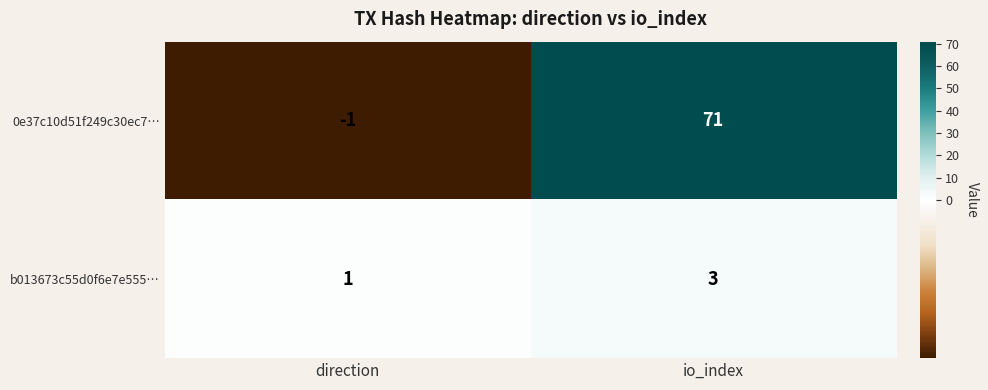

The b013673c55d0f6e7e555… series shows 1 at io_index. True or false?

False